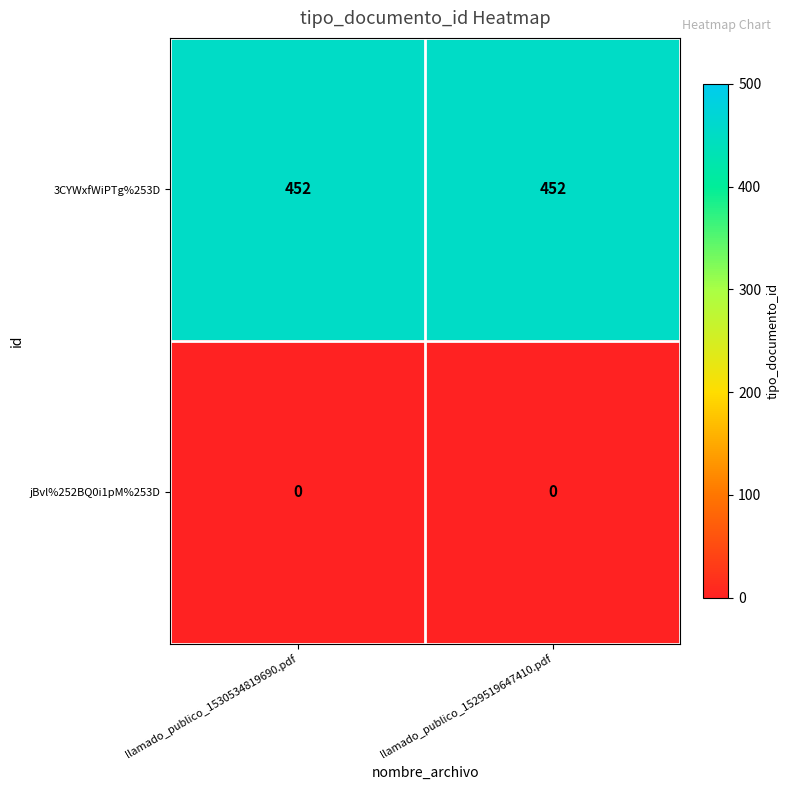

What is the spread (max minus min) of values at llamado_publico_1529519647410.pdf?

452